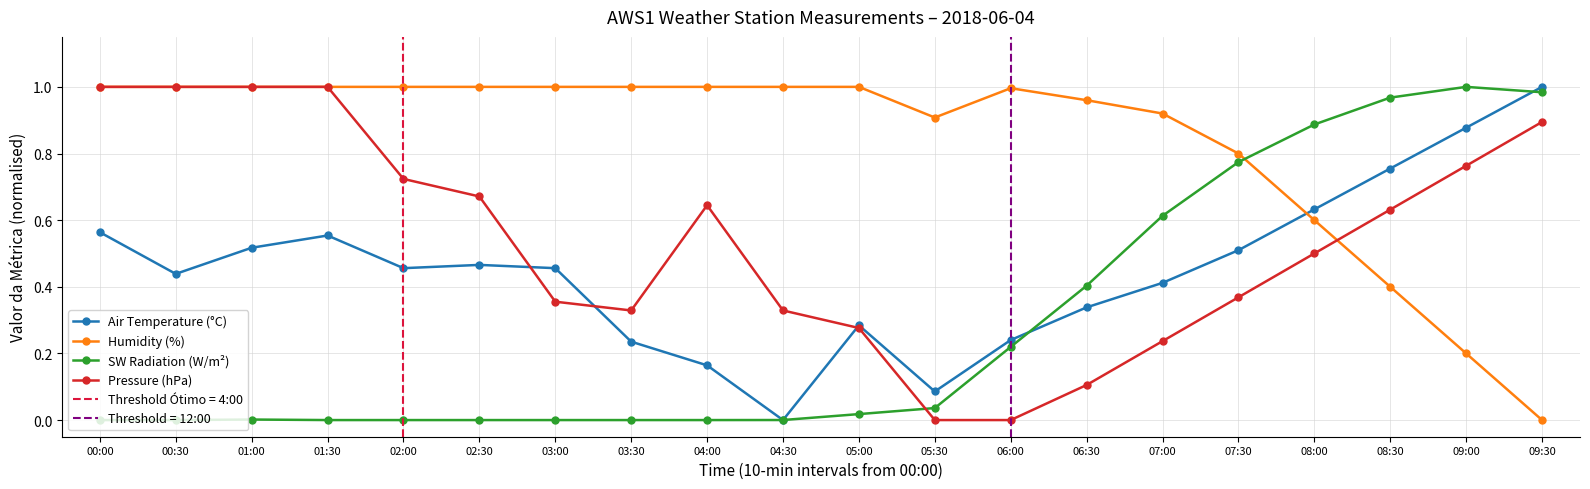

What is the value of the Humidity (%) point at the 17th from the left?

0.6